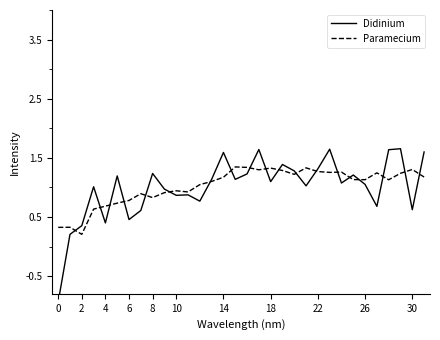

How many data points in Paramecium are above 0?

20